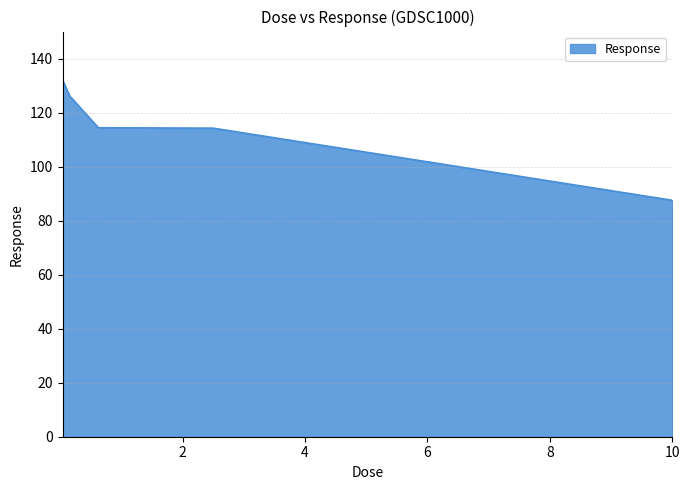

What is the difference between the second highest and minimum values?

38.6